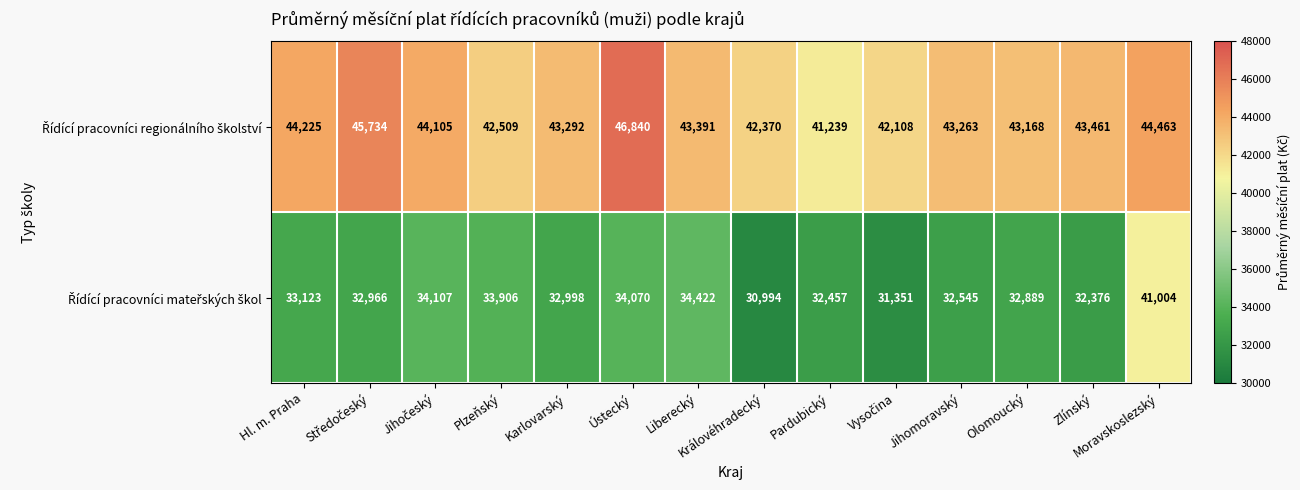

What is the difference between the highest and lowest values at Jihomoravský?

10718